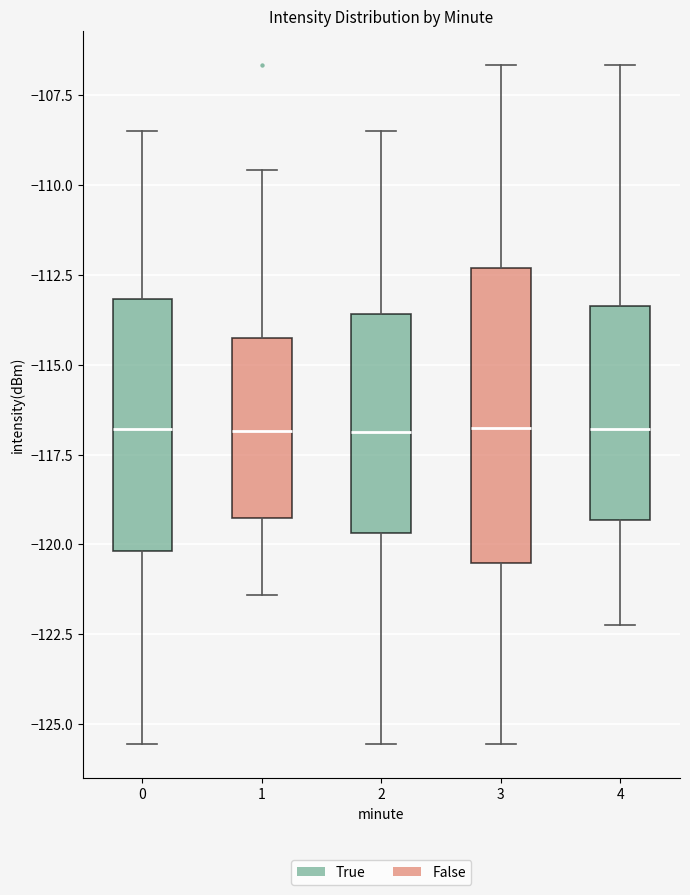

Where does the lower whisker of the box at x = 4 end on the y-axis? The values are not printed on the chart, so give them approximately, as read against the axis.

-122.0